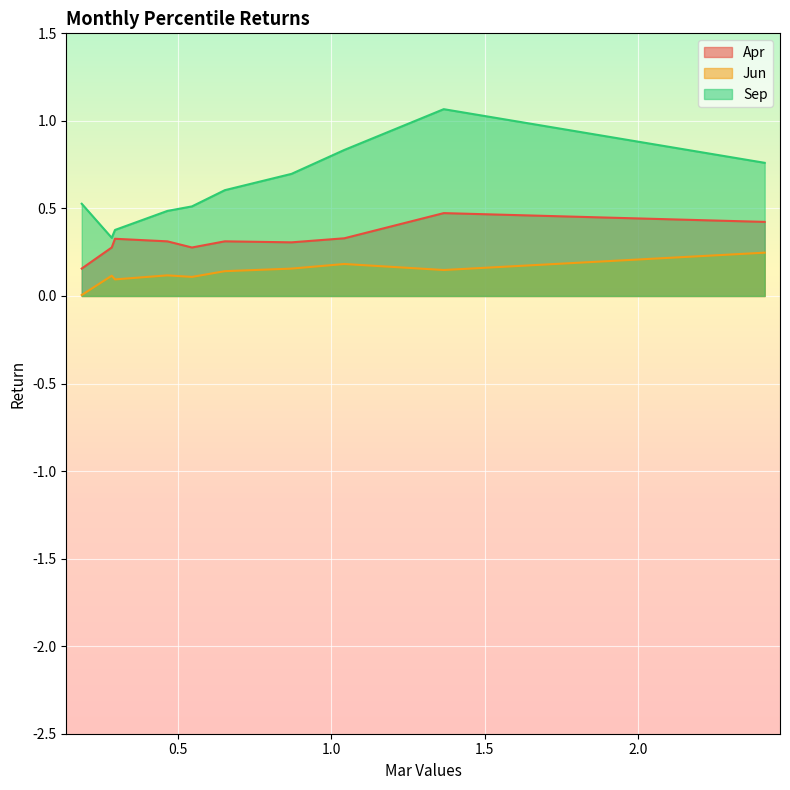

Which series has the widest spread of values?

Sep